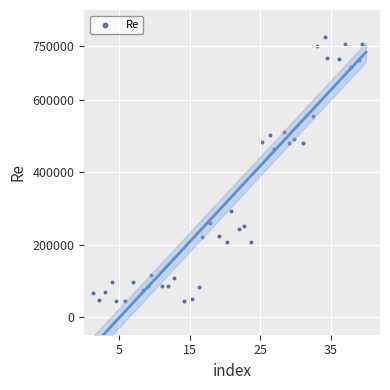

What Y value in the scatter plot is closest to 408638?

465470.2